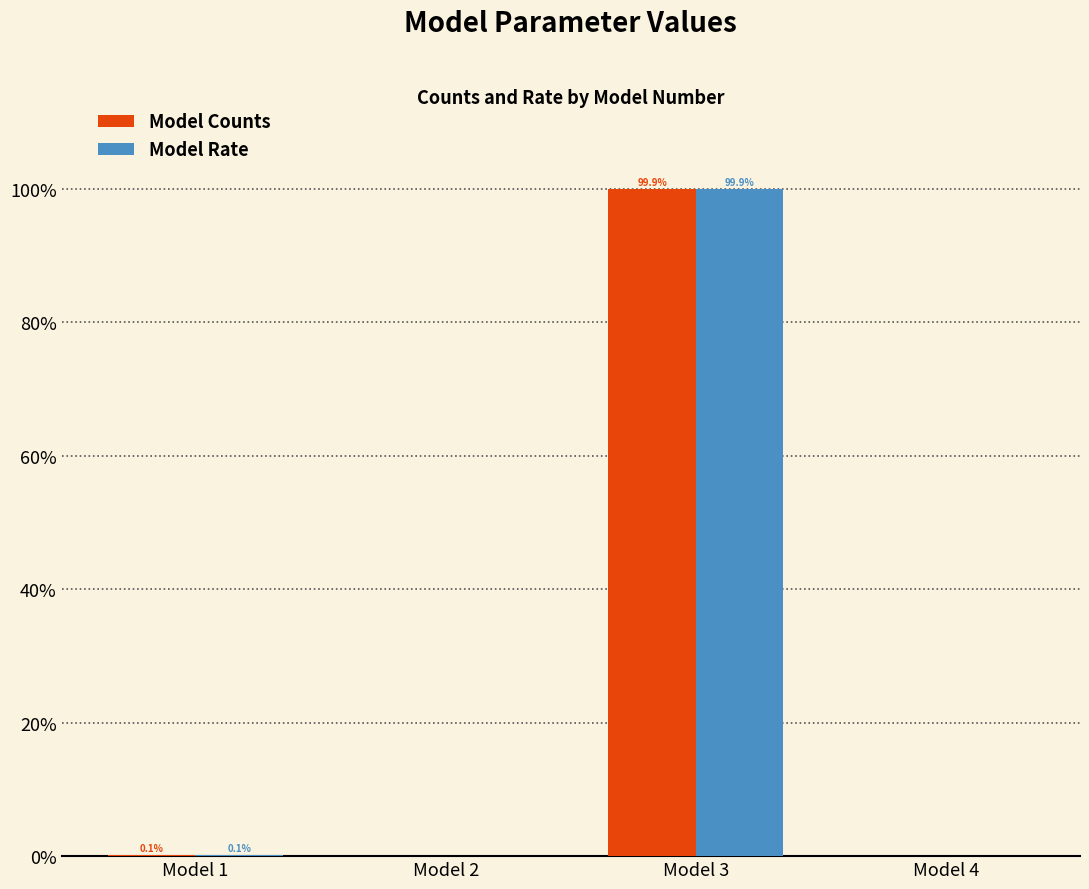

What is the greatest value displayed?

99.9